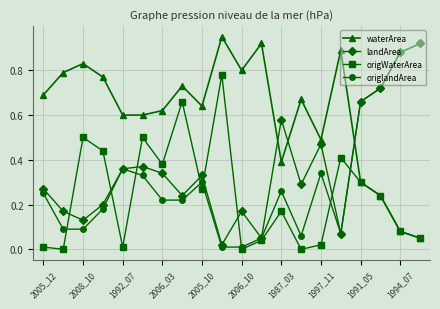

What are all the series names shown in the legend?

waterArea, landArea, origWaterArea, origlandArea